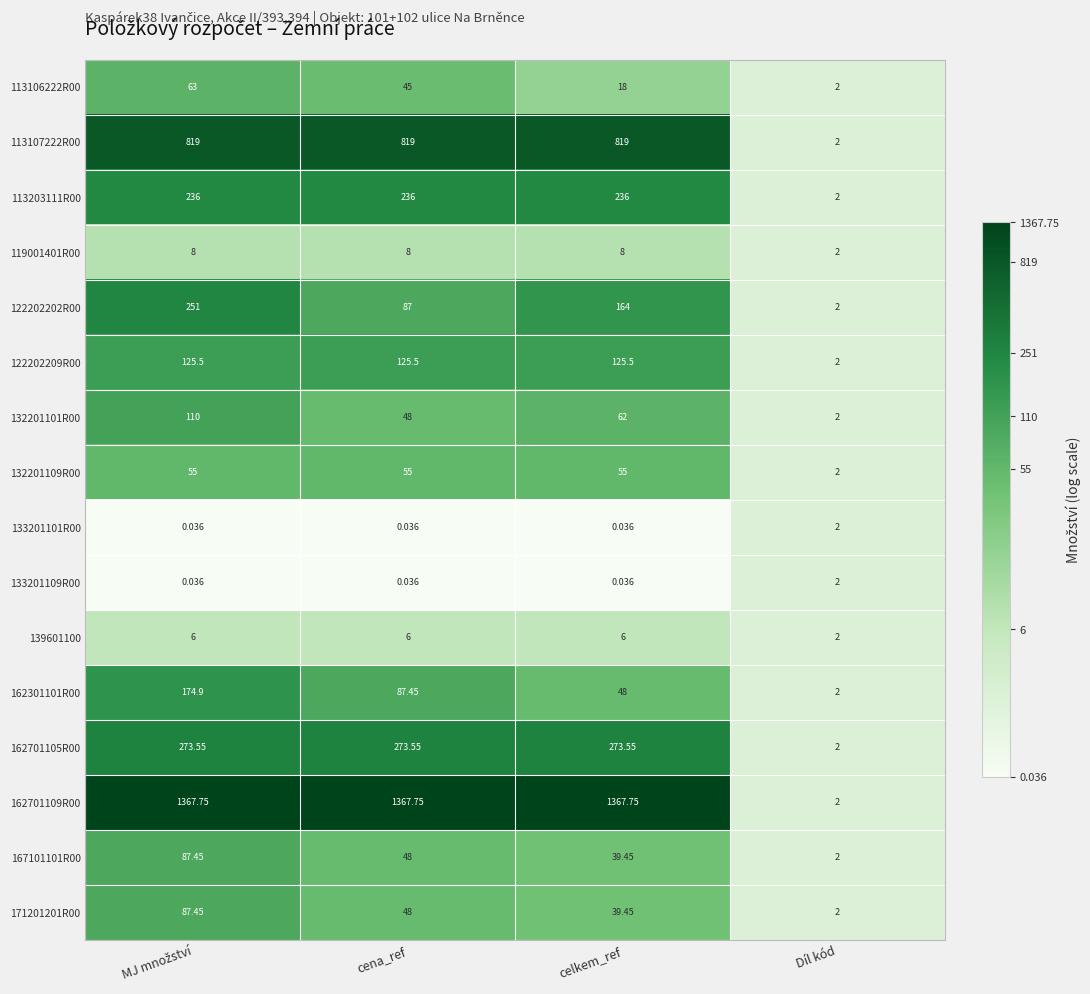

Is the value of 122202209R00 at celkem_ref greater than the value of 171201201R00 at celkem_ref?

Yes